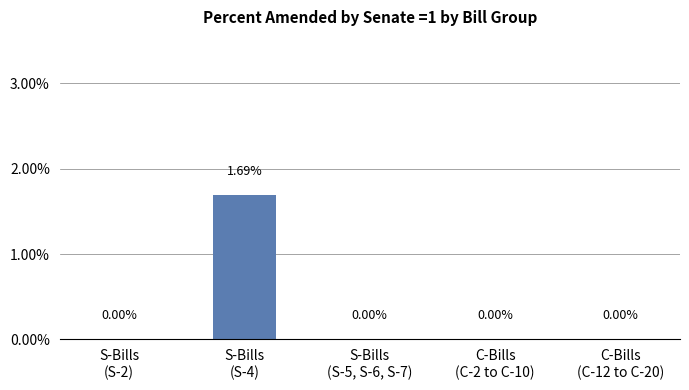

Are the bars horizontal?

No